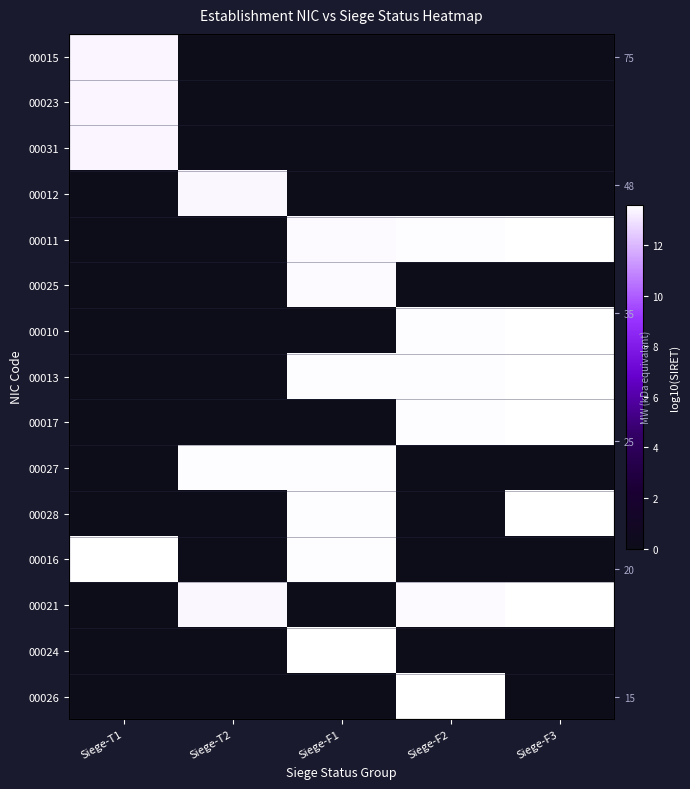

What is the maximum value for 00028?

13.5